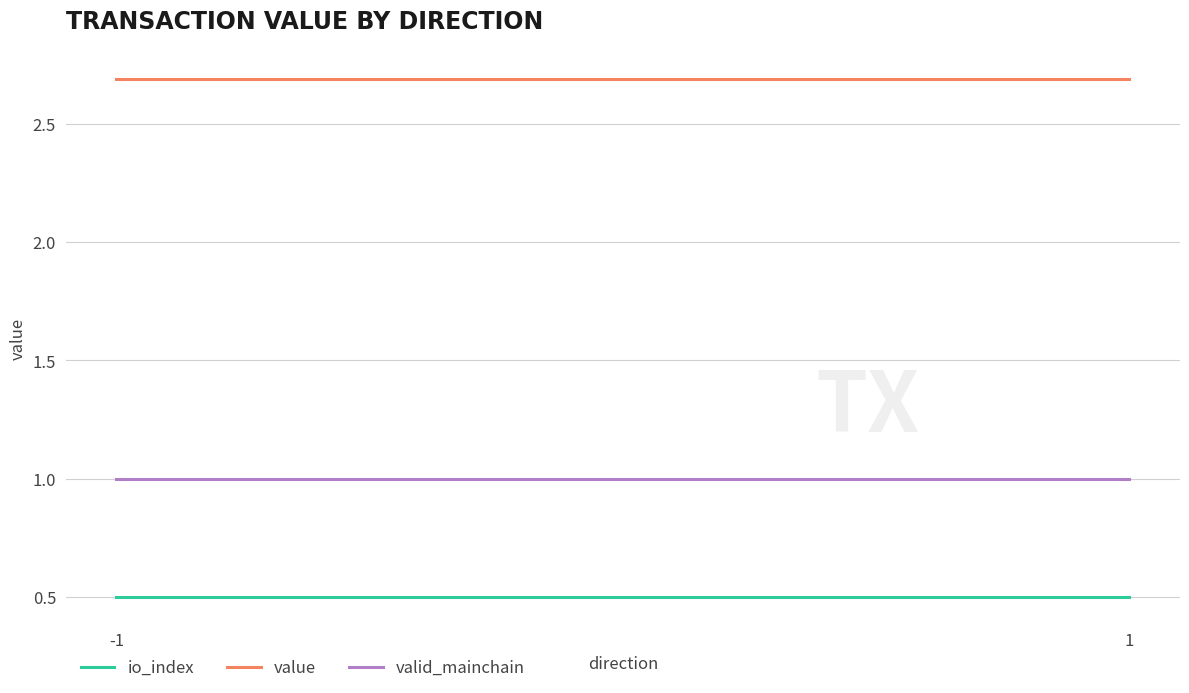

The value series shows 1.2 at 1. True or false?

False